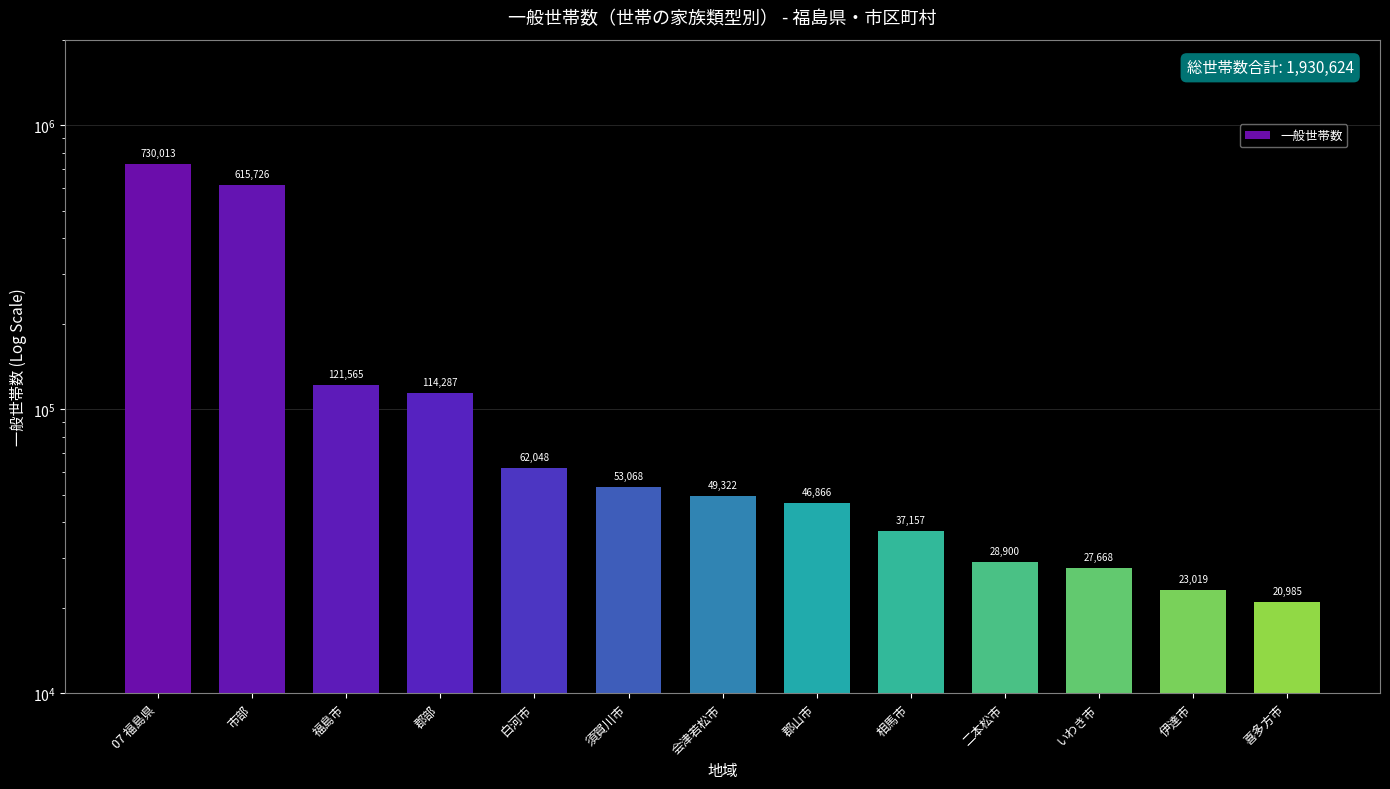

What is the average value?

148510